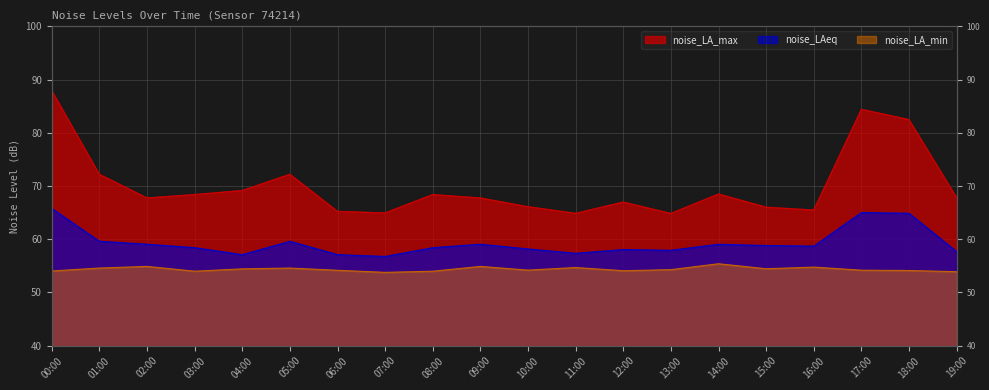

How many interior local valleys does the noise_LA_min series have?

5